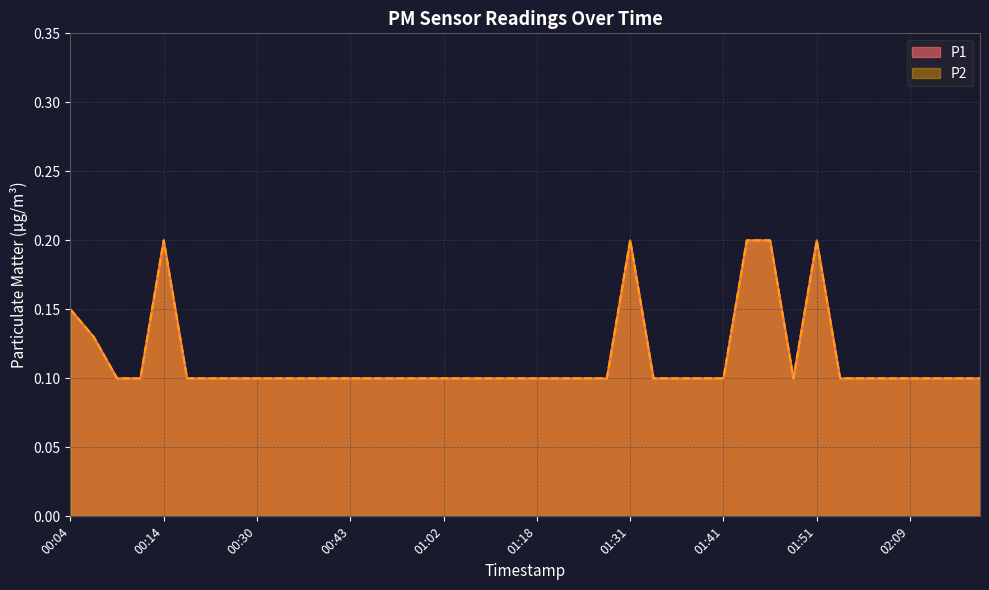

True or false: P2 and P1 intersect in this chart.

False